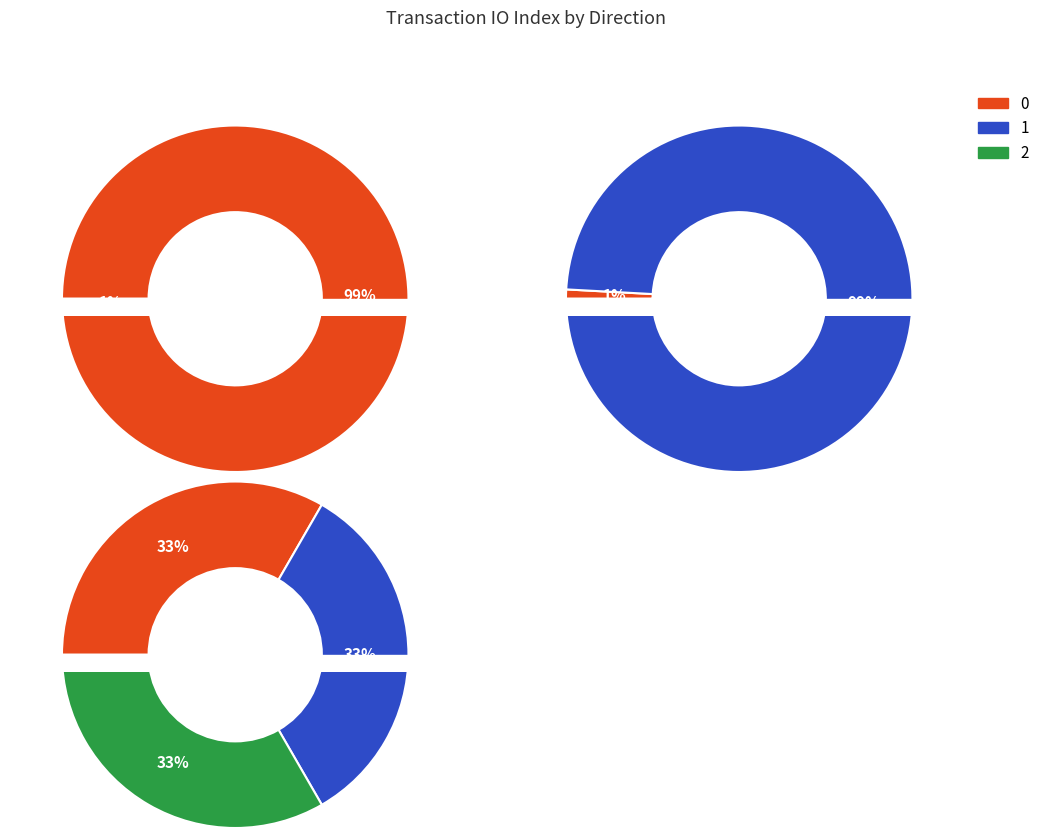

True or false: direction accounts for 1% of the total.

False